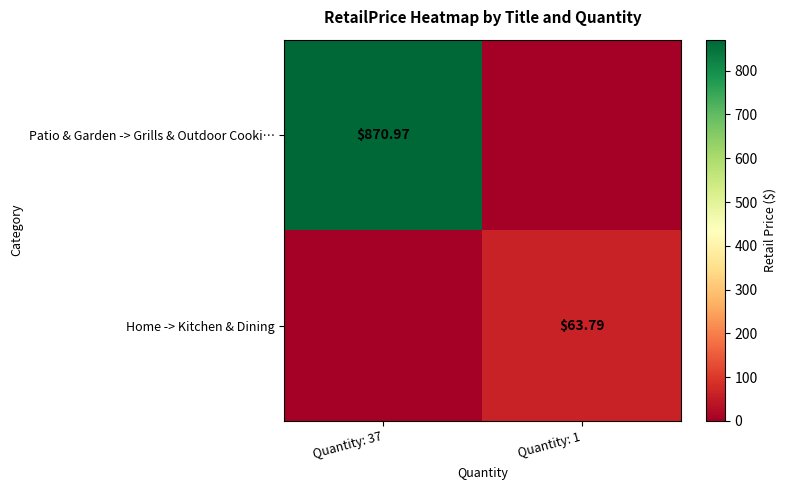

Is the value of Patio & Garden -> Grills & Outdoor Cooki… at Quantity: 37 greater than the value of Home -> Kitchen & Dining at Quantity: 1?

Yes